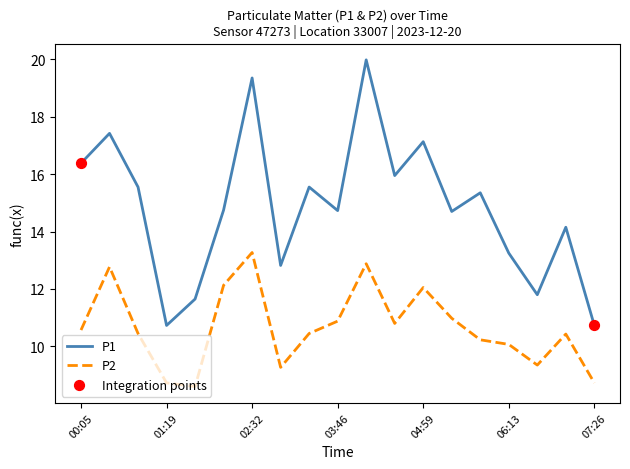

Which series has the widest spread of values?

P1